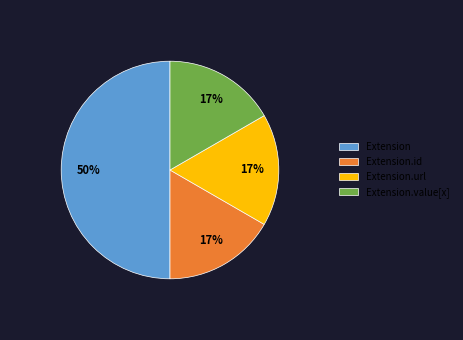

Does Extension.id represent more than half of the total?

No